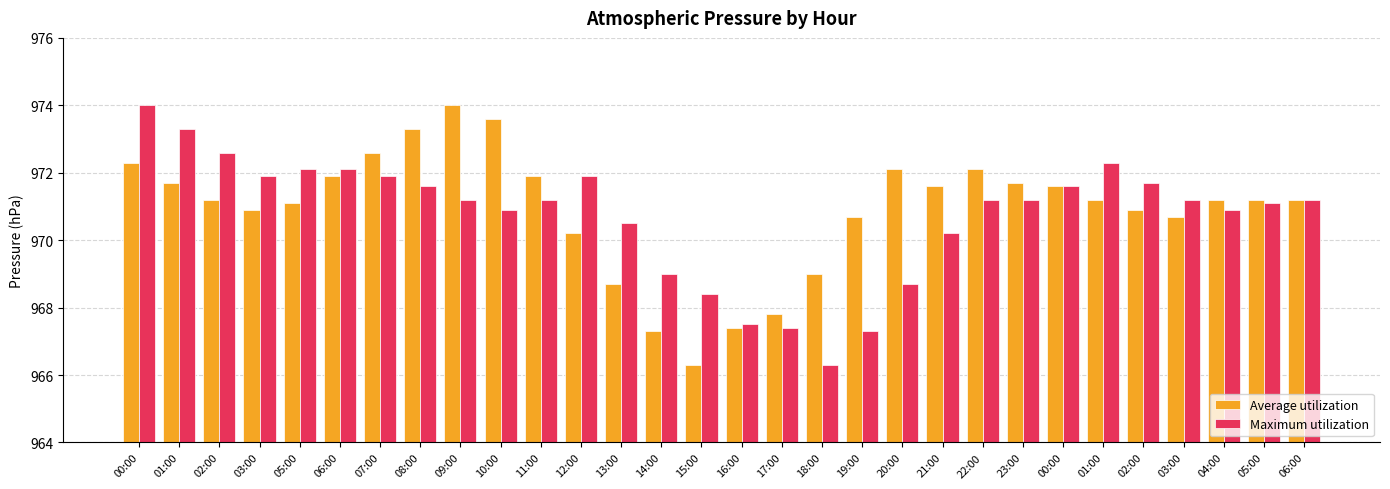

What is the smallest value displayed?

966.3